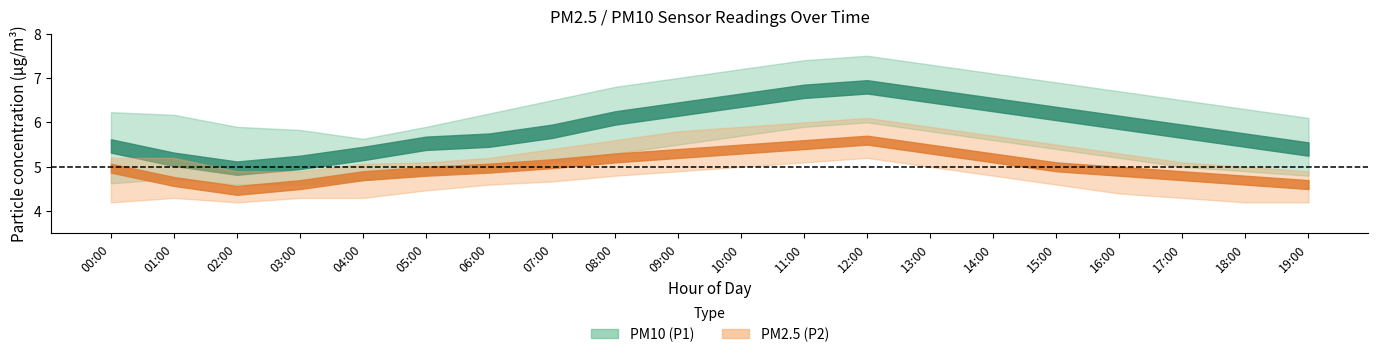

Where is P2_lower nearest to the value 4?

00:00